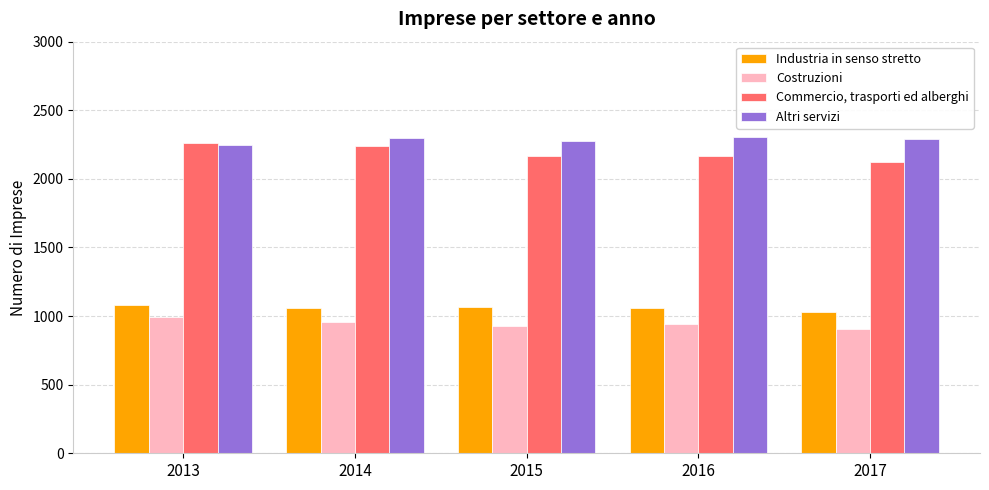

Is it true that Altri servizi equals 2245 at 2013?

True